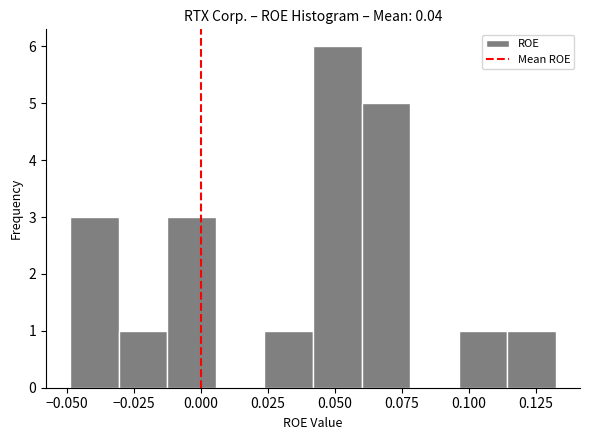

Around what value on the x-axis is the tallest bar? Give the approximate position of its centre, as read against the axis.

0.050